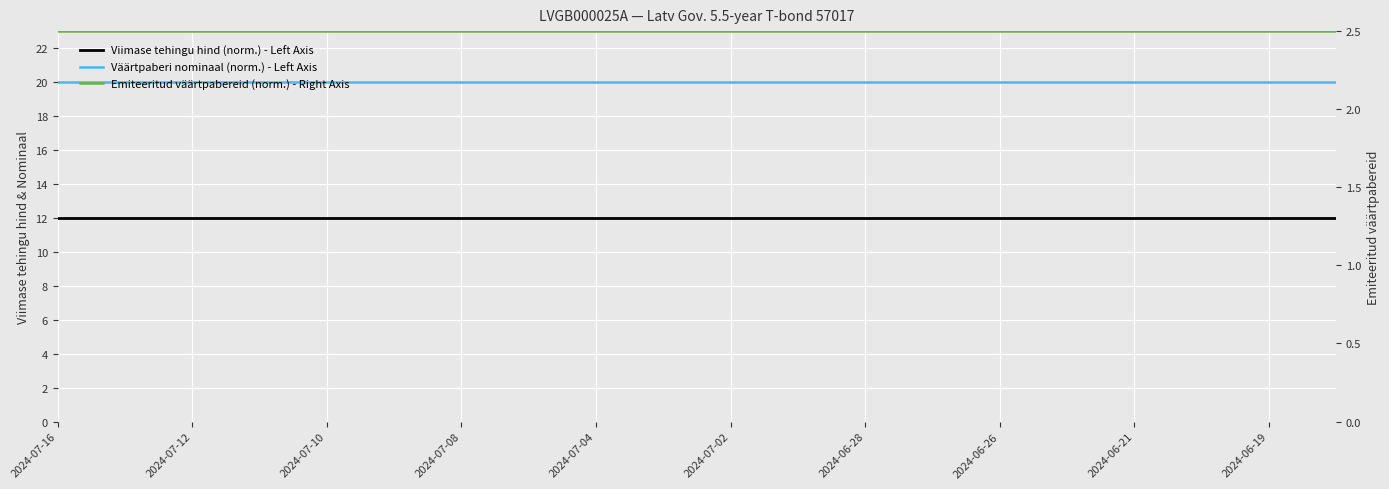

The Väärtpaberi nominaal (norm.) - Left Axis series shows 20.0 at 11. True or false?

True